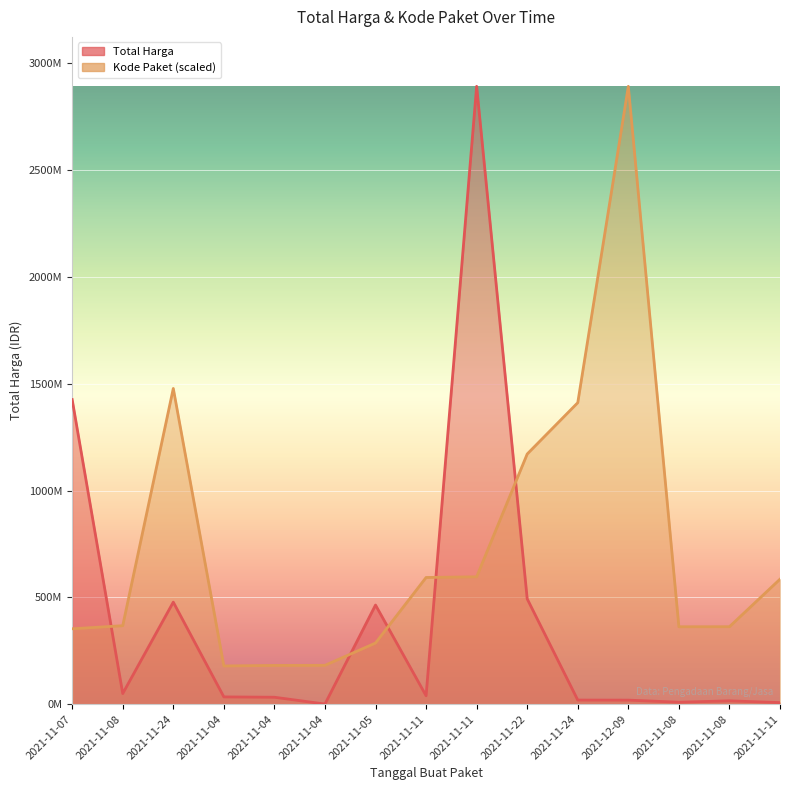

What is the average value of the Total Harga series?

398596754.3